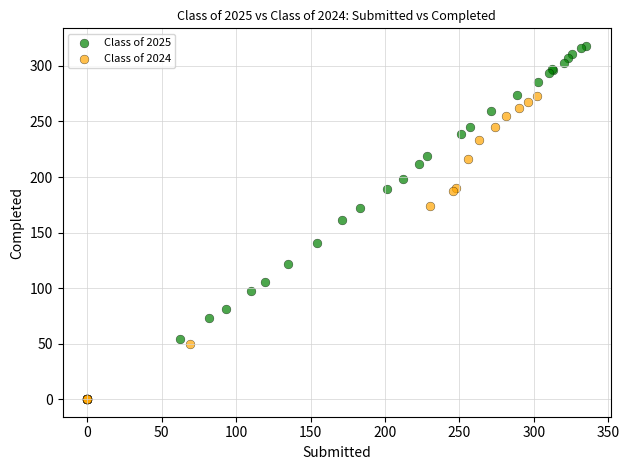

Which series contains the highest Y value?

Class of 2025